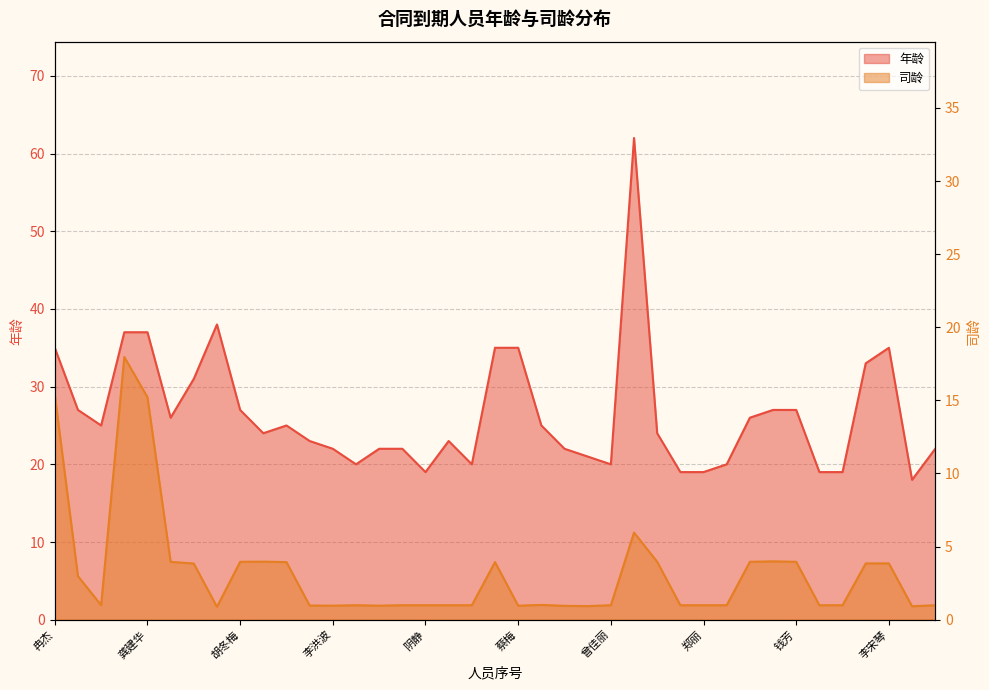

What are all the series names shown in the legend?

年龄, 司龄